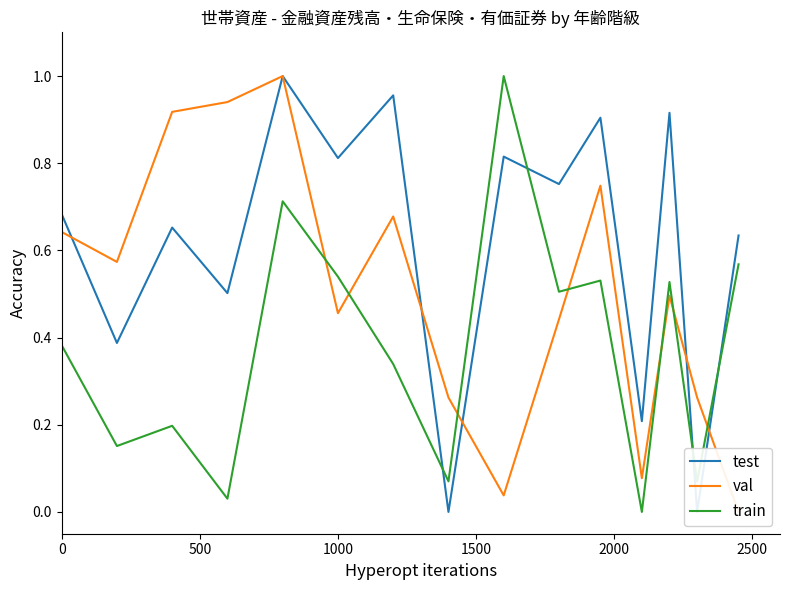

Reading left to right, extract all data points from this chart.

test: 0.7	0.4	0.7	0.5	1.0	0.8	1.0	0.0	0.8	0.8	0.9	0.2	0.9	0.0	0.6
val: 0.6	0.6	0.9	0.9	1.0	0.5	0.7	0.3	0.0	0.4	0.7	0.1	0.5	0.3	0.0
train: 0.4	0.2	0.2	0.0	0.7	0.5	0.3	0.1	1.0	0.5	0.5	0.0	0.5	0.1	0.6